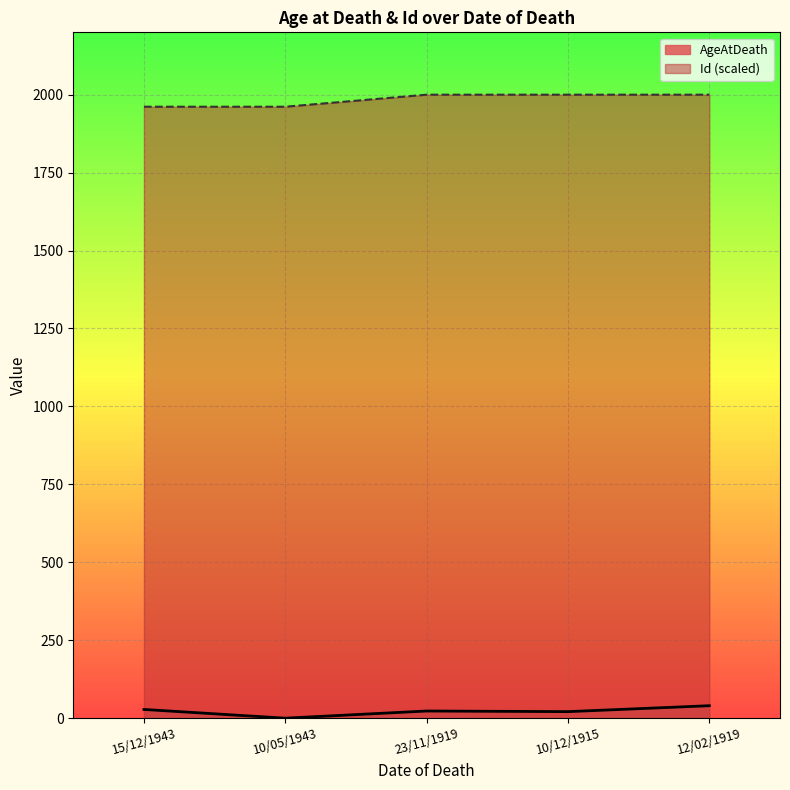

How many data points in Id are less than 1999?

2